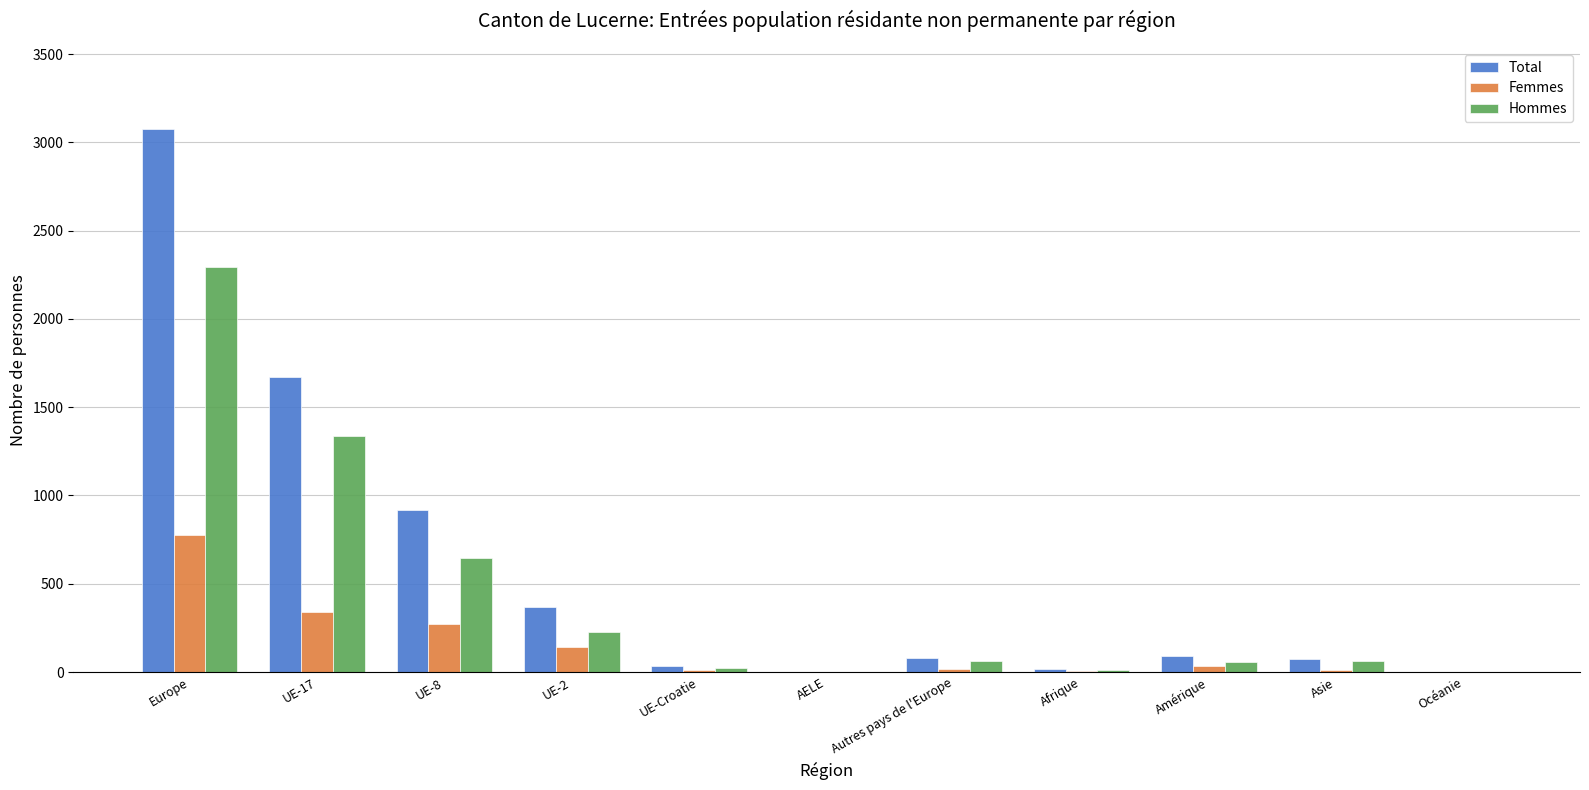

What is the average value of the Total series?

575